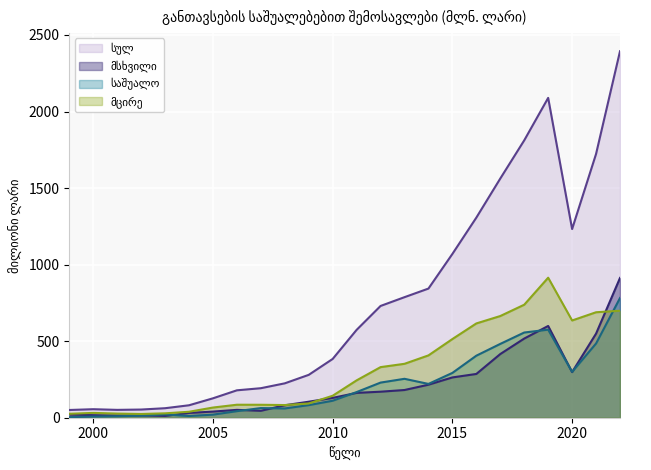

Reading left to right, extract all data points from this chart.

სულ: 1999=50.5	2000=55.6	2001=51.3	2002=53.4	2003=62.1	2004=81.3	2005=126.7	2006=179.0	2007=192.8	2008=224.6	2009=280.0	2010=383.9	2011=573.8	2012=730.0	2013=787.4	2014=843.6	2015=1069.8	2016=1307.0	2017=1562.3	2018=1811.7	2019=2089.1	2020=1232.4	2021=1722.9	2022=2393.7
მსხვილი: 1999=20.9	2000=16.6	2001=14.7	2002=15.5	2003=11.8	2004=31.3	2005=40.1	2006=51.3	2007=45.2	2008=81.4	2009=104.6	2010=129.5	2011=162.3	2012=170.0	2013=181.0	2014=215.7	2015=263.2	2016=285.9	2017=415.9	2018=517.1	2019=599.3	2020=297.9	2021=549.3	2022=912.9
საშუალო: 1999=3.9	2000=7.5	2001=9.6	2002=13.4	2003=21.6	2004=11.1	2005=20.1	2006=42.8	2007=63.0	2008=60.5	2009=82.2	2010=110.9	2011=167.5	2012=229.5	2013=254.2	2014=220.8	2015=292.7	2016=405.2	2017=482.2	2018=556.5	2019=575.2	2020=299.3	2021=484.7	2022=781.8
მცირე: 1999=25.7	2000=31.5	2001=27.0	2002=24.5	2003=28.7	2004=38.9	2005=66.5	2006=84.9	2007=84.6	2008=82.7	2009=93.2	2010=143.5	2011=244.0	2012=330.5	2013=352.2	2014=407.1	2015=513.9	2016=615.9	2017=664.2	2018=738.1	2019=914.5	2020=635.2	2021=688.9	2022=699.0